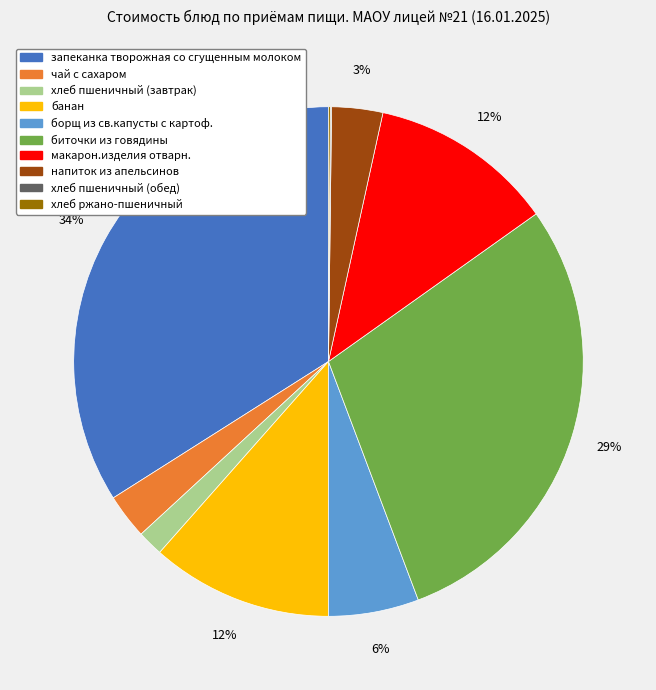

Is хлеб пшеничный (завтрак) the majority of the pie?

No